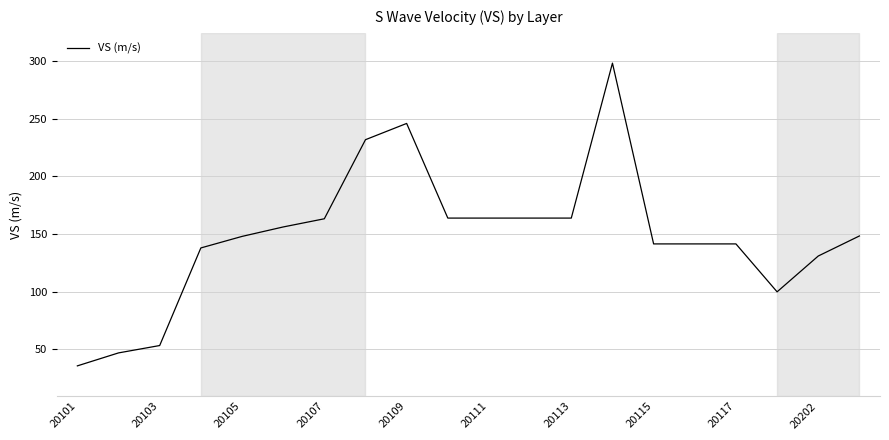

How many values exceed 148?

10